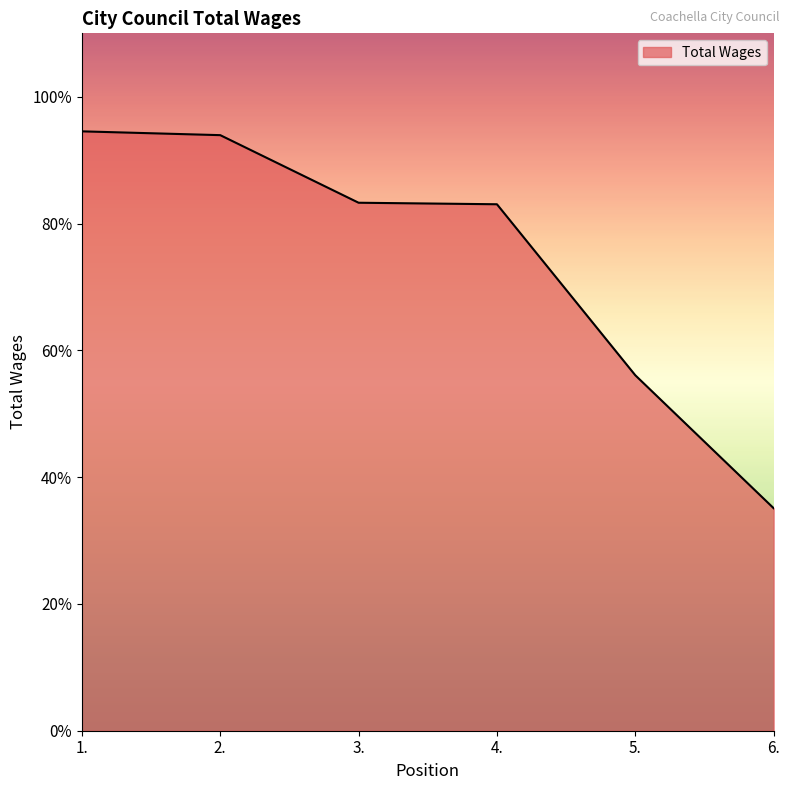

List the labels in order of value, smallest first.

6., 5., 4., 3., 2., 1.